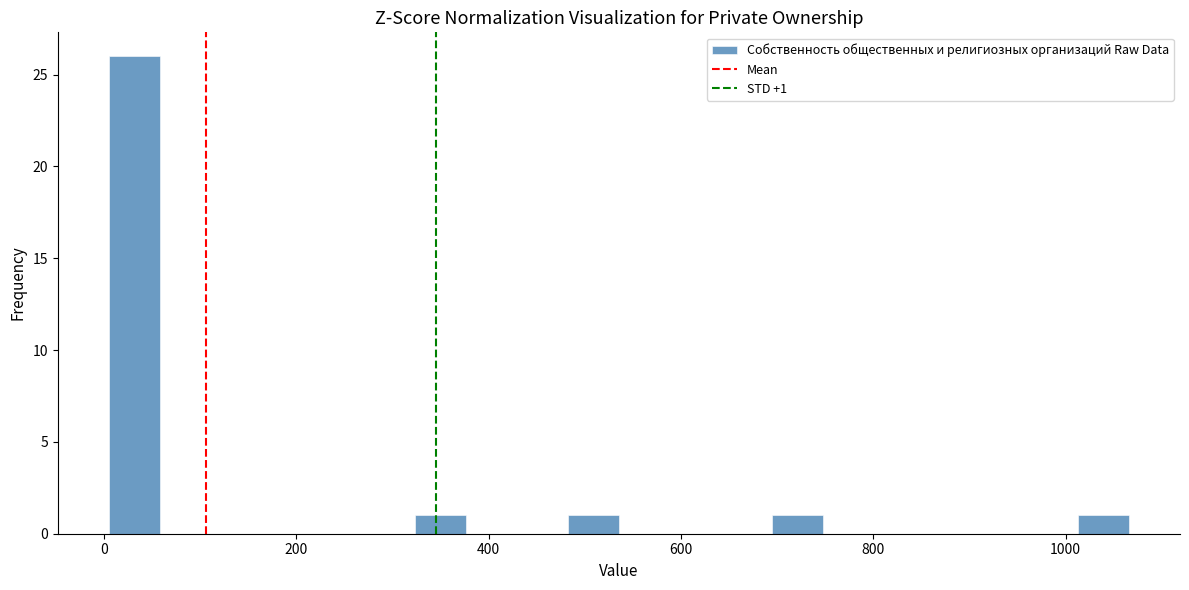

Read against the x-axis, roughly where is the centre of the tallest bar?

40